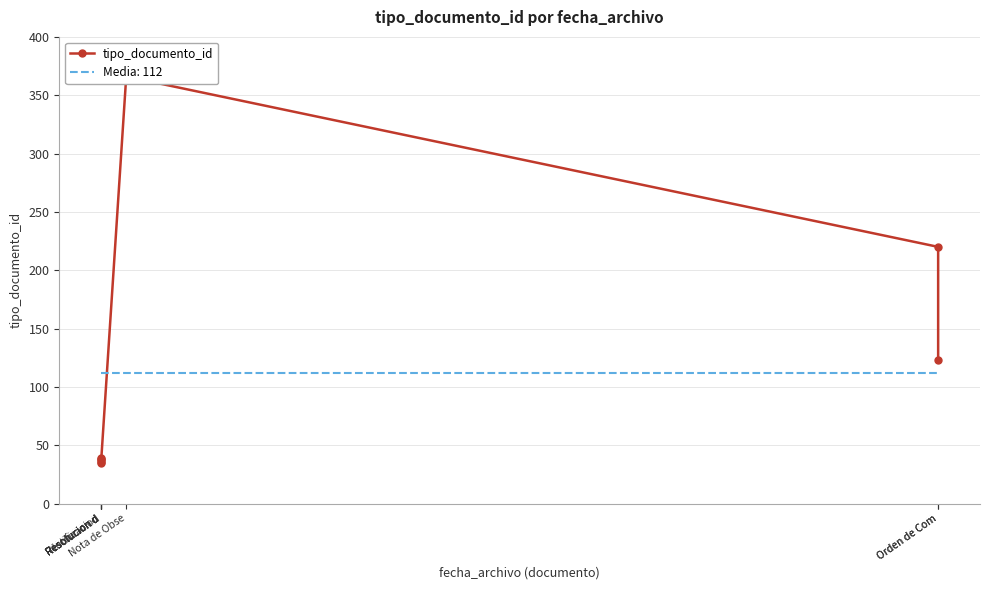

Reading right to left, transcribe all the data shown in this chart.

123	220	366	39	37	36	38	35